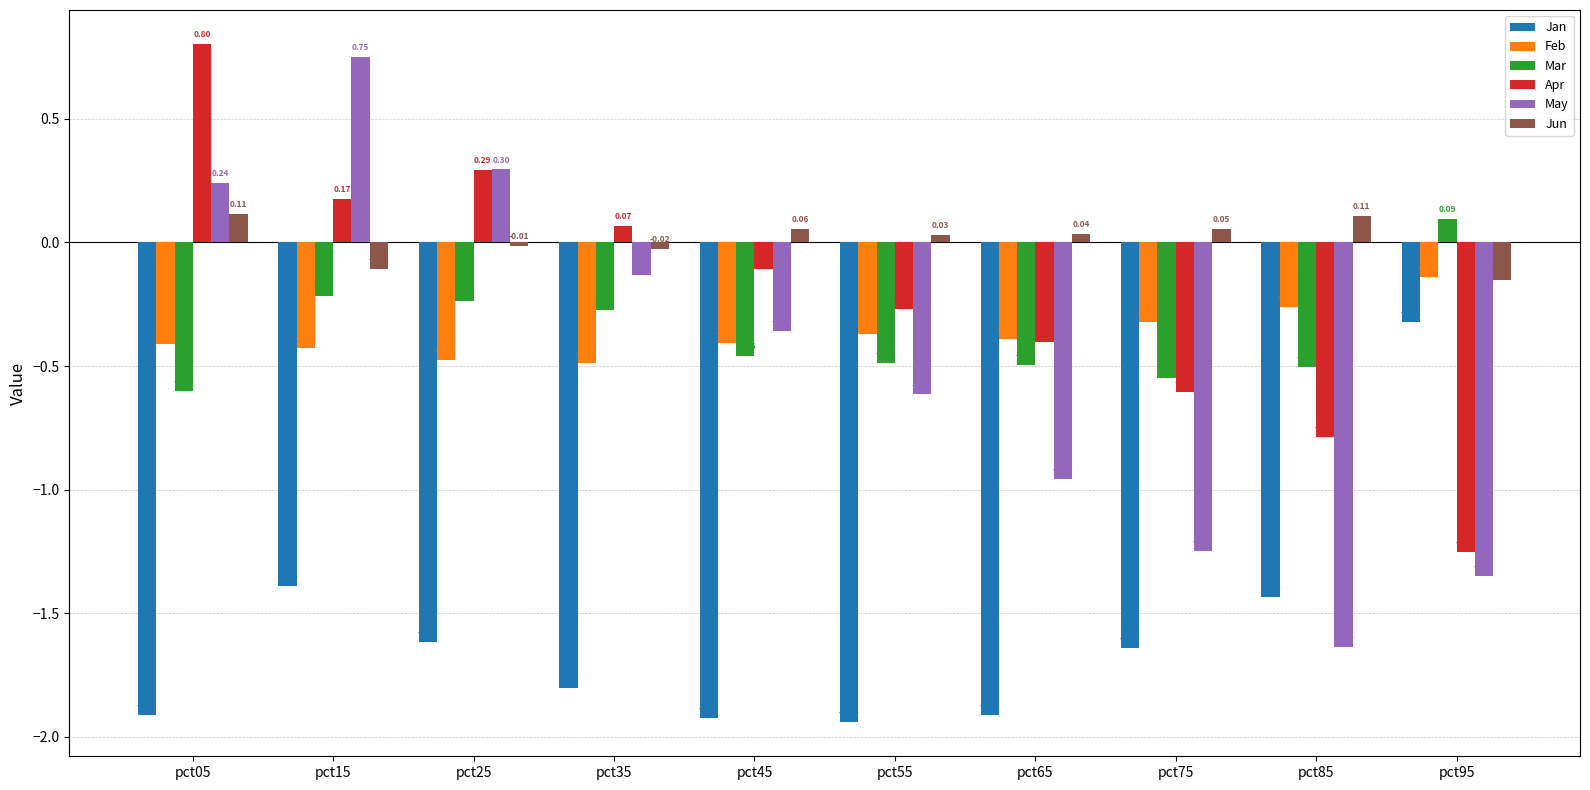

How many values in Apr are above zero?

4